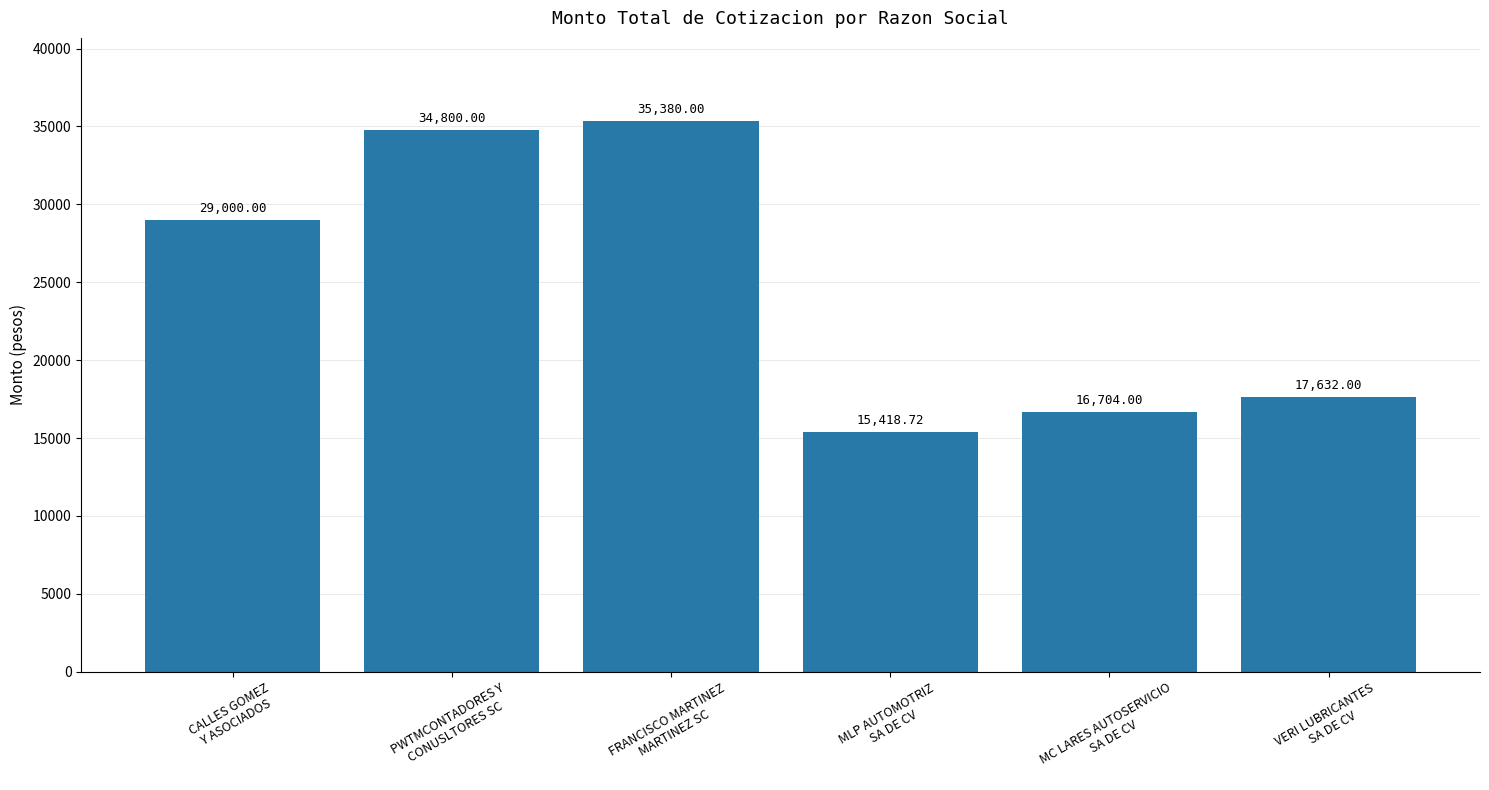

How many data points are less than 29000?

3